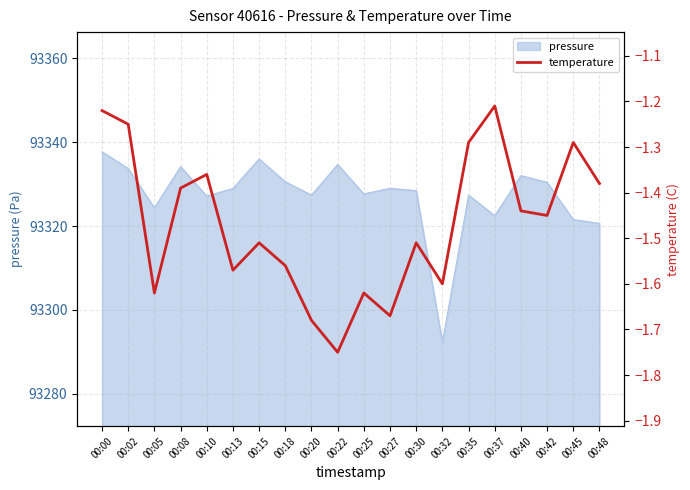

What is the maximum value shown in the chart?

-1.2